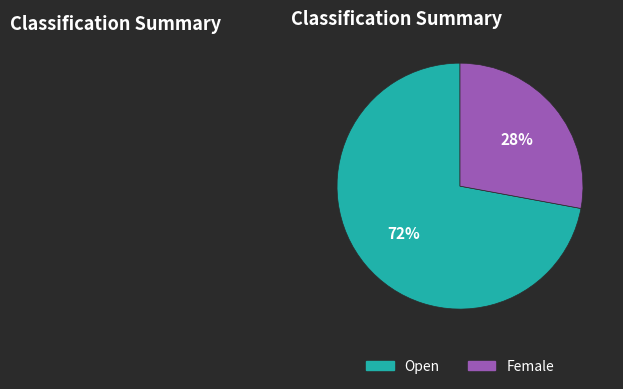

Which has a higher value, Female or Open?

Open